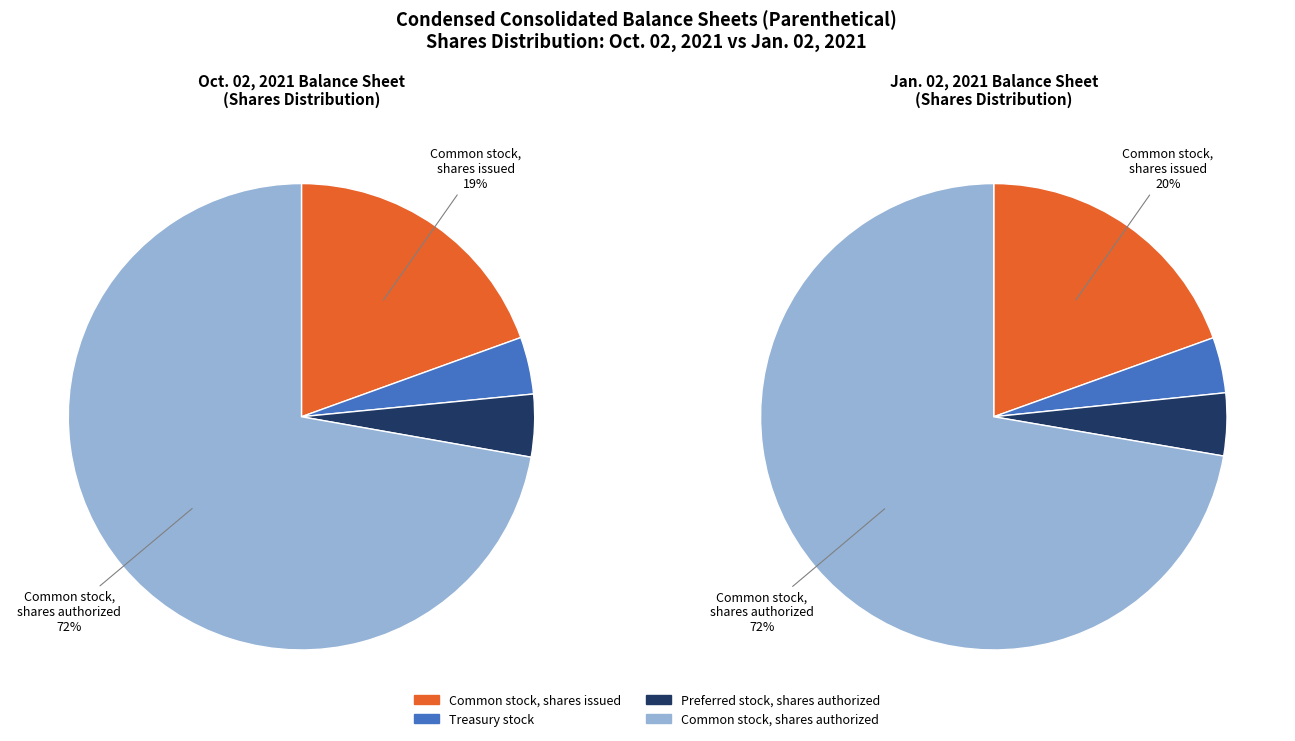

What percentage is NOT represented by Common stock, shares issued?

80.5%